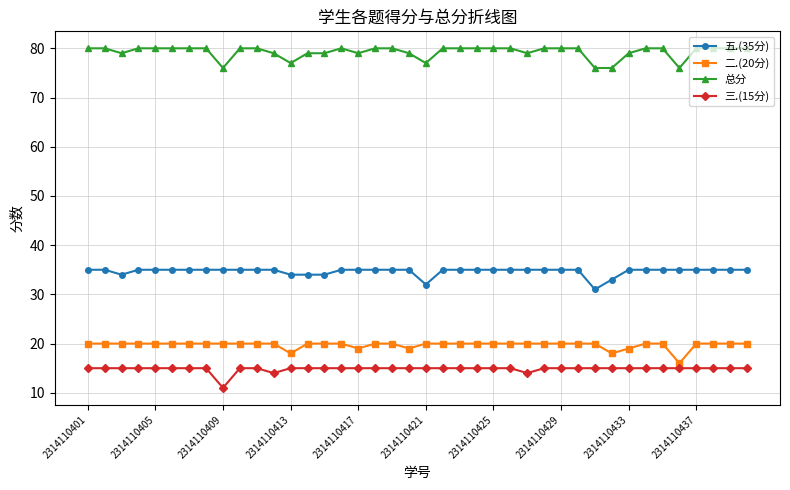

What is the sum of all 总分 values?

3170